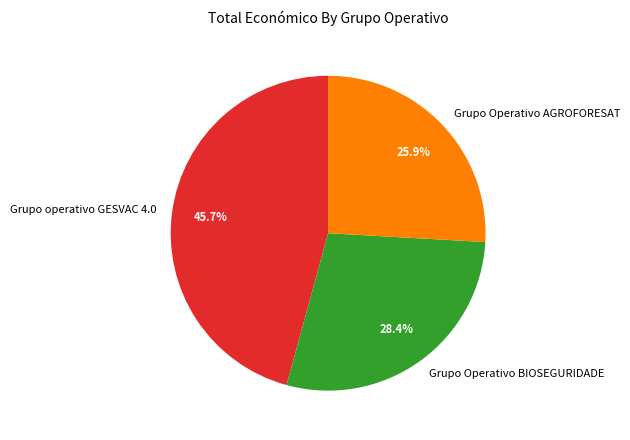

To the nearest percent, what is the average slice percentage?

33%